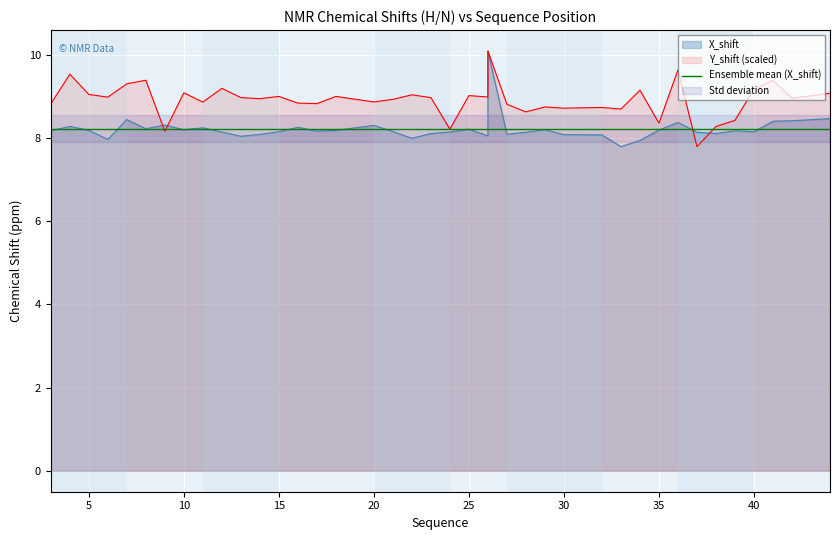

How many interior local valleys does the X_shift series have?

11